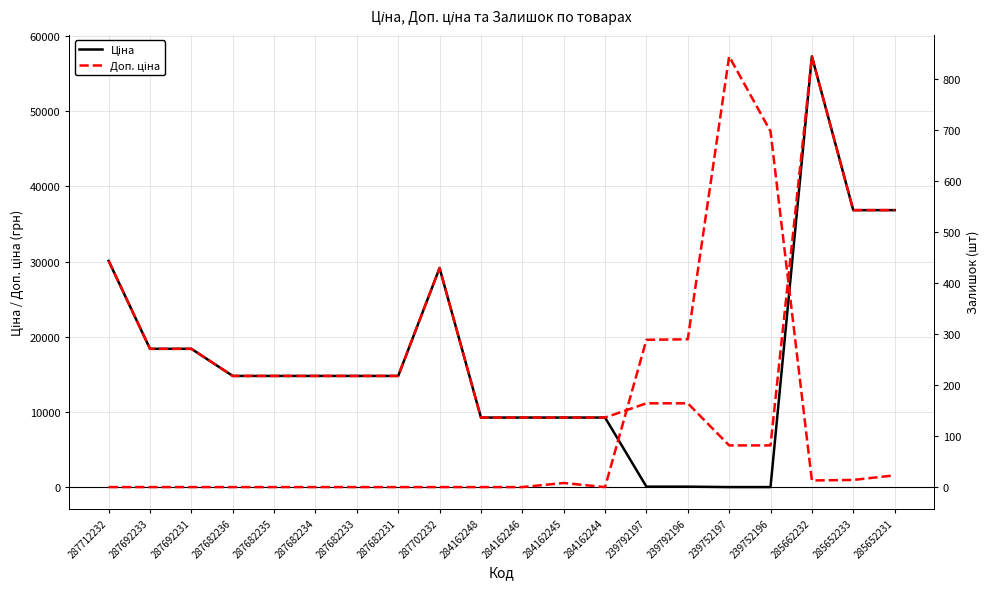

What is the difference between the second highest and minimum values in the Ціна series?

36785.8